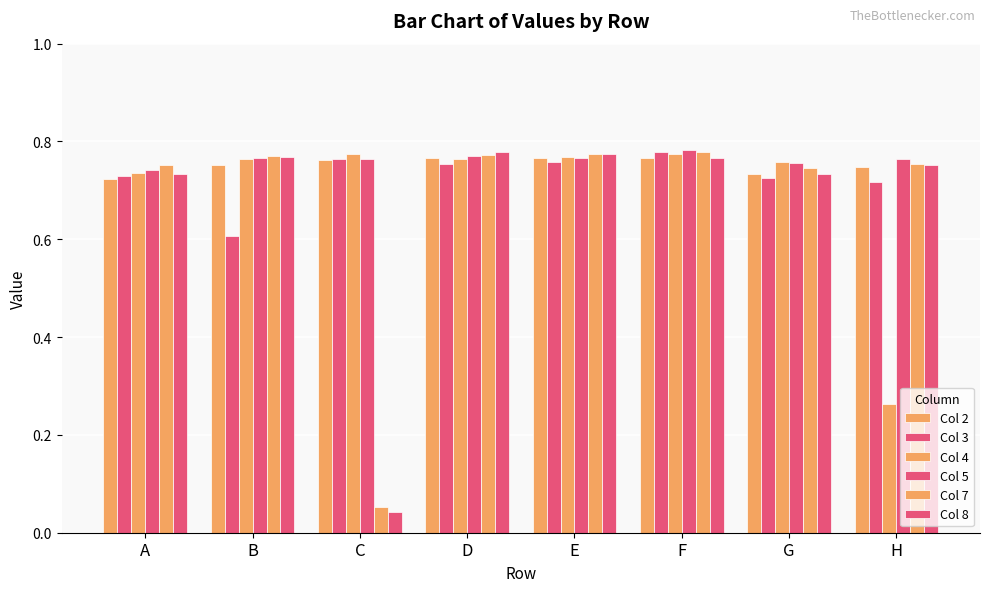

What is the value of the Col 4 bar at the 7th from the left?

0.8